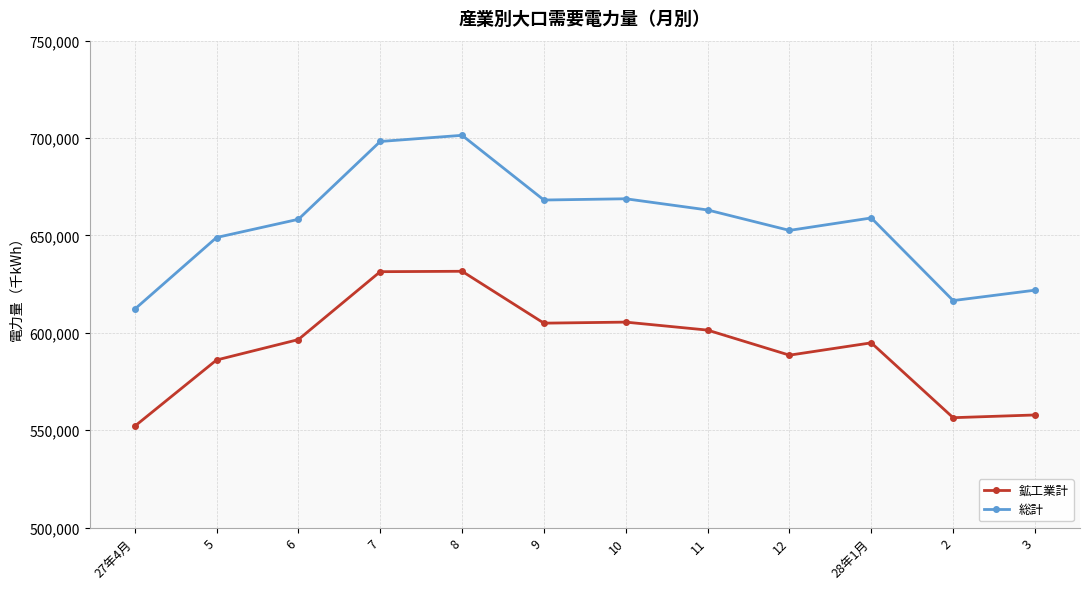

What is the difference between the second highest and second lowest values in the 総計 series?

81693